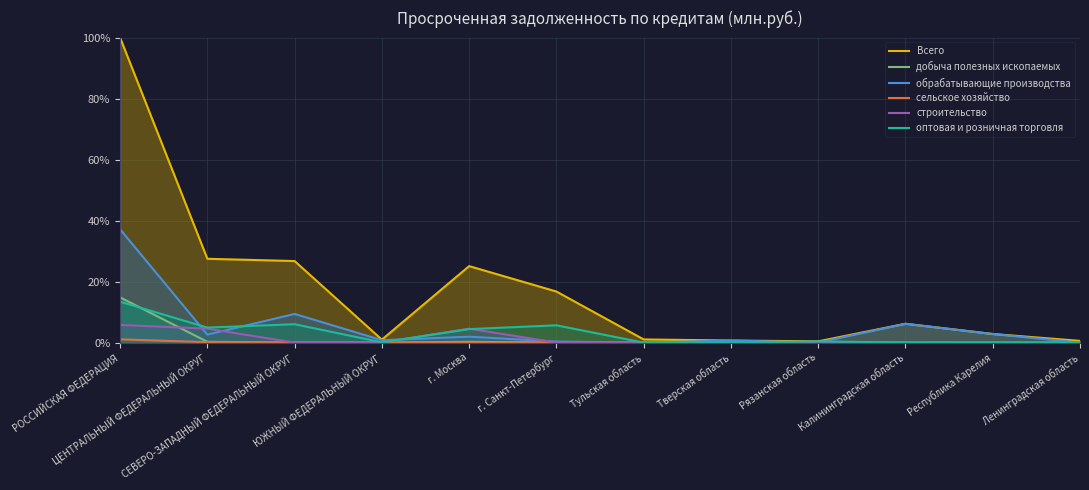

At Тверская область, list the series in order from largest to smallest.

Всего, обрабатывающие производства, добыча полезных ископаемых, сельское хозяйство, строительство, оптовая и розничная торговля